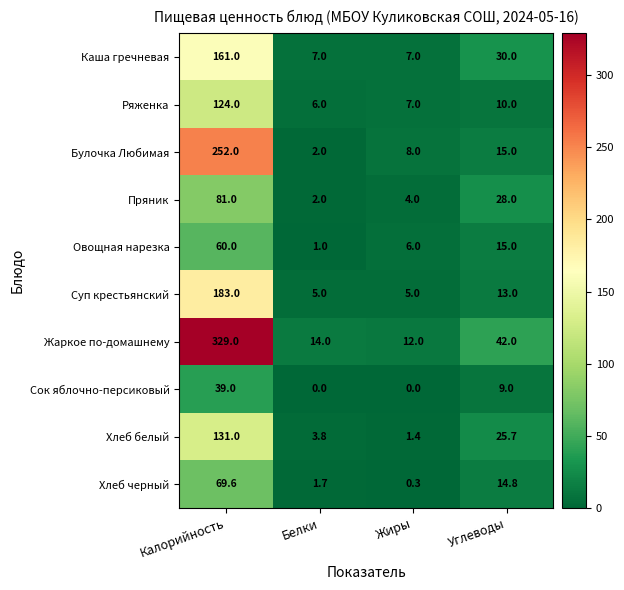

At which category is the sum across all series the highest?

Калорийность